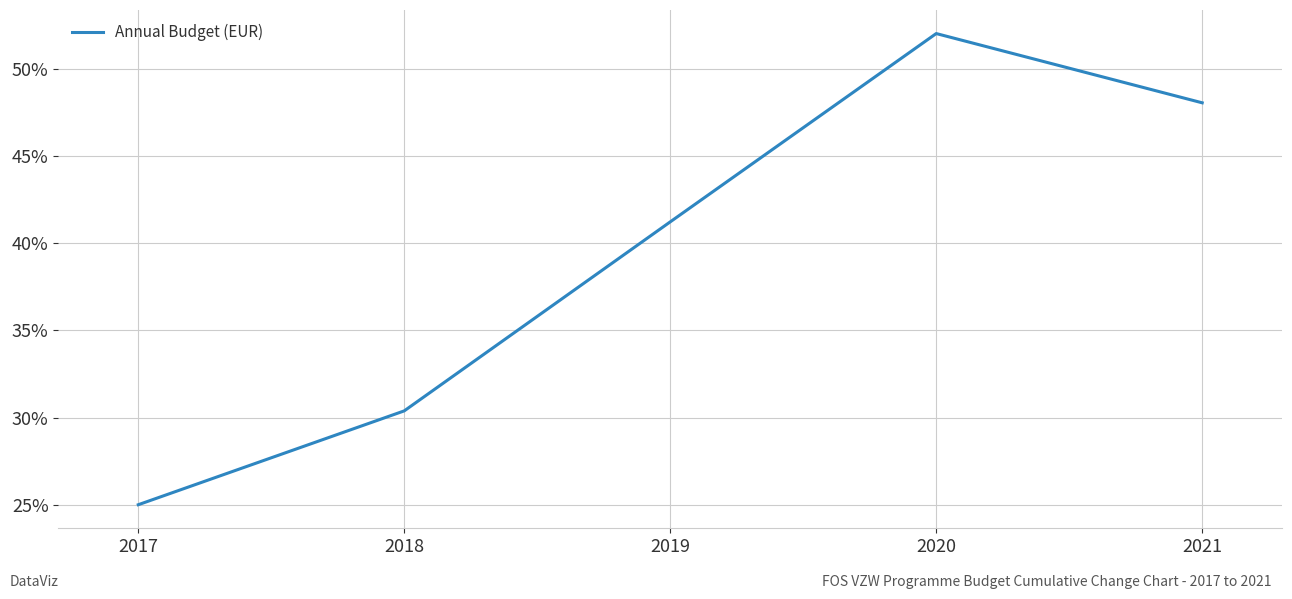

Which has a higher value, 2020 or 2021?

2020